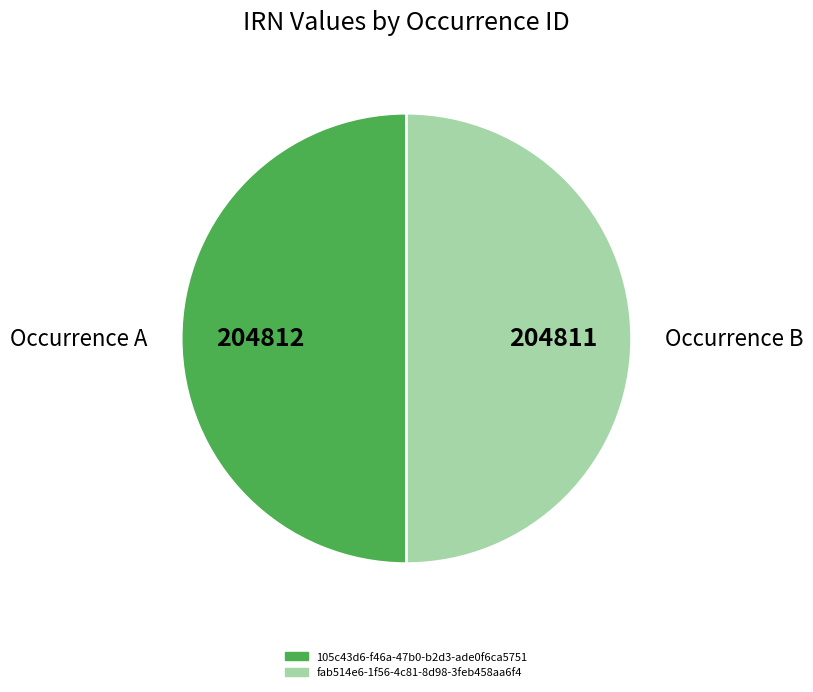

The Occurrence A slice represents 39% of the pie. True or false?

False